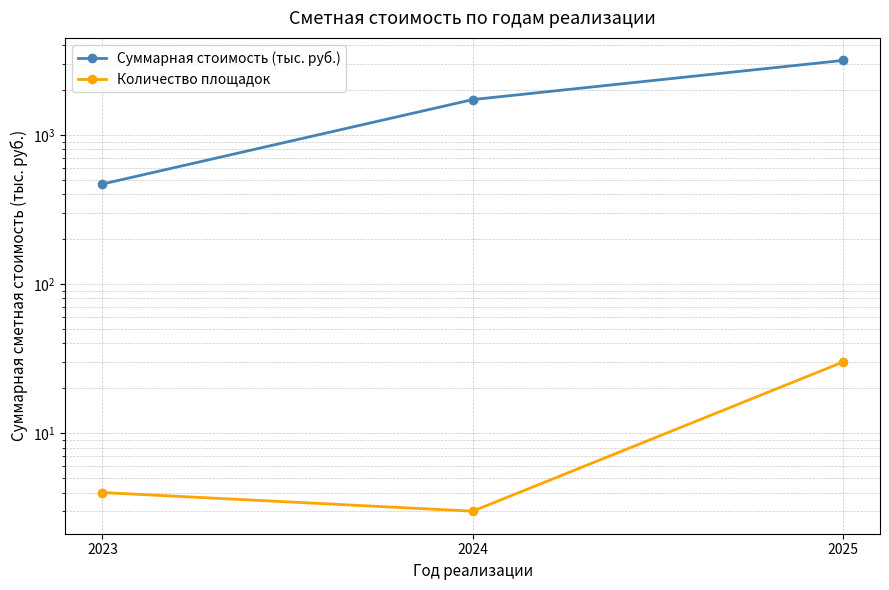

At which label does Суммарная стоимость (тыс. руб.) first exceed 1724?

2024